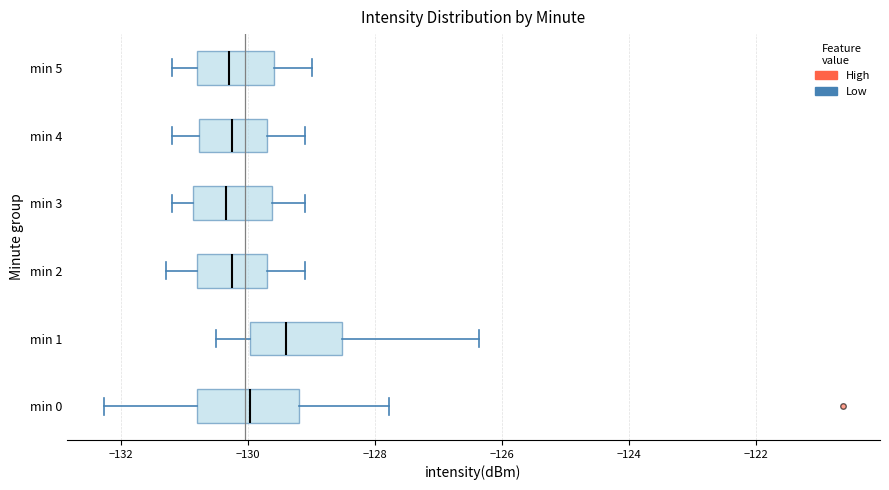

Reading bottom to top, read every box against the x-axis: the position of its median line, the range the box covers, and the ends of its whiskers. The values are not printed on the chart, so give them approximately, as read against the axis.

min 0: median -130.0, box -130.8 to -129.2, whiskers -132.2 to -127.8
min 1: median -129.4, box -130.0 to -128.6, whiskers -130.4 to -126.4
min 2: median -130.2, box -130.8 to -129.6, whiskers -131.2 to -129.0
min 3: median -130.4, box -130.8 to -129.6, whiskers -131.2 to -129.0
min 4: median -130.2, box -130.8 to -129.6, whiskers -131.2 to -129.0
min 5: median -130.2, box -130.8 to -129.6, whiskers -131.2 to -129.0